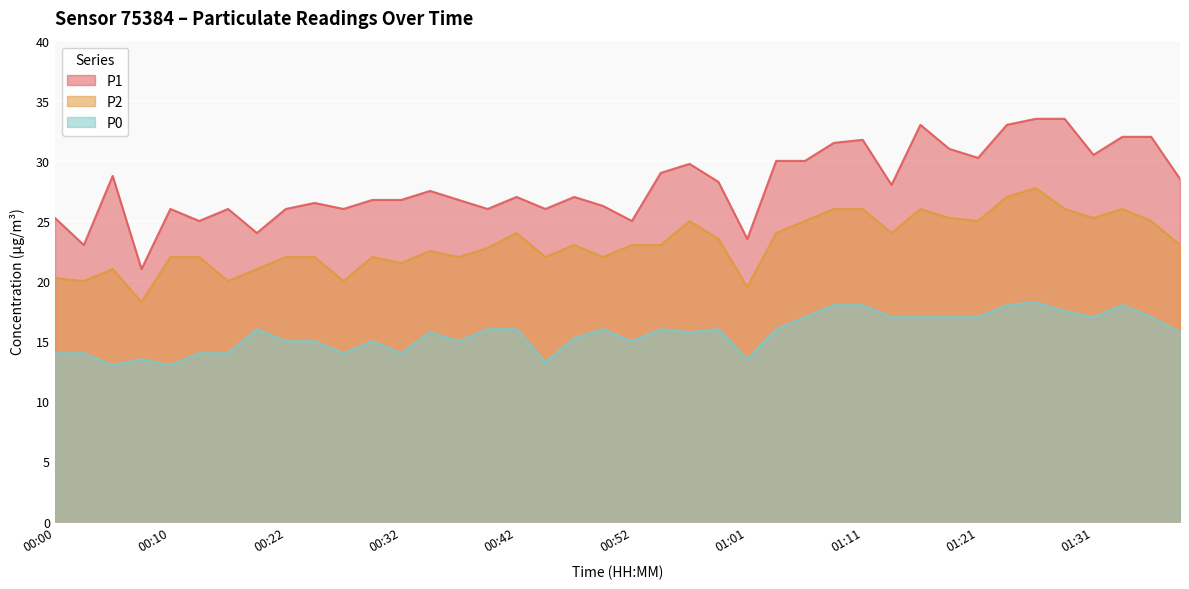

The value of P1 at 01:26 is 33.5. True or false?

True